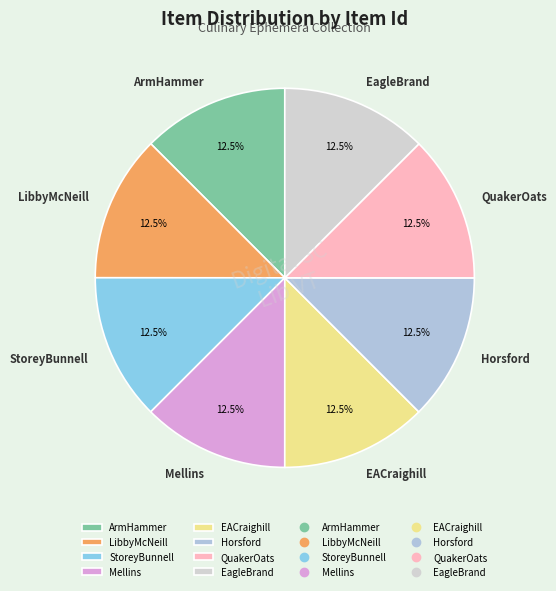

Does any single category account for the majority?

No